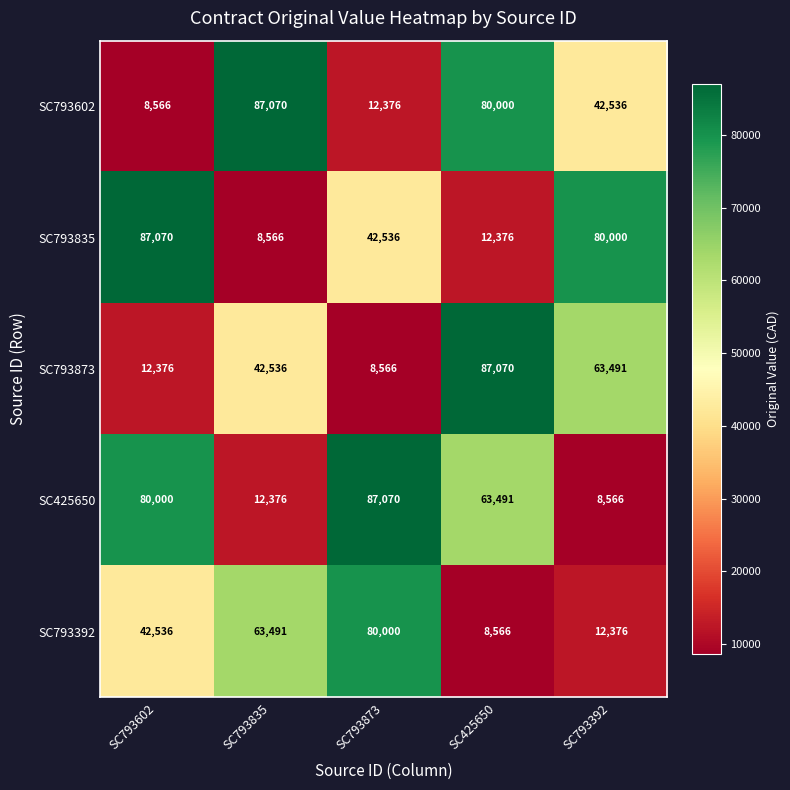

Reading right to left, extract all data points from this chart.

SC793602: 42536	80000	12376	87070	8566
SC793835: 80000	12376	42536	8566	87070
SC793873: 63491	87070	8566	42536	12376
SC425650: 8566	63491	87070	12376	80000
SC793392: 12376	8566	80000	63491	42536